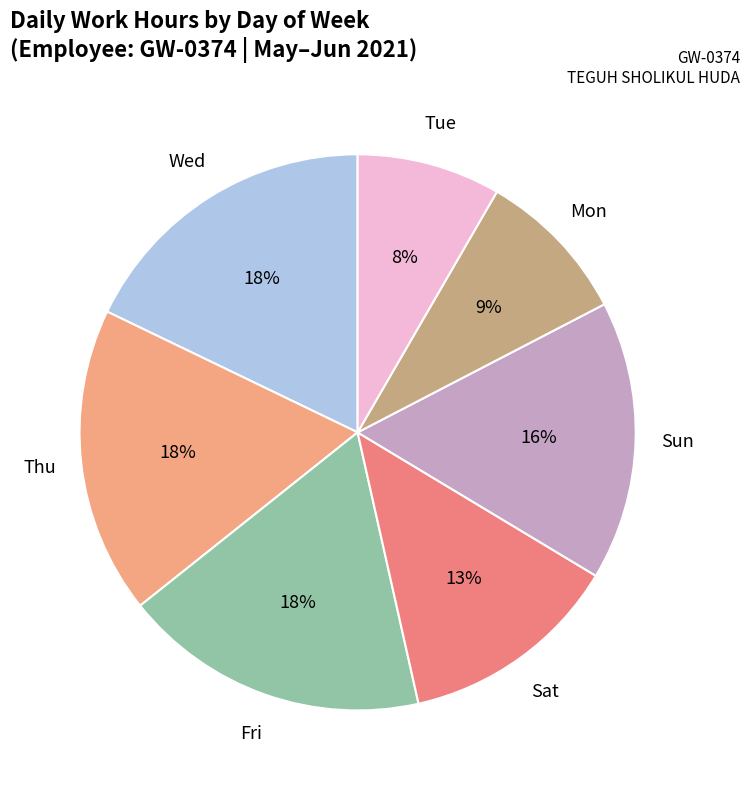

Which slice is the smallest?

Tue